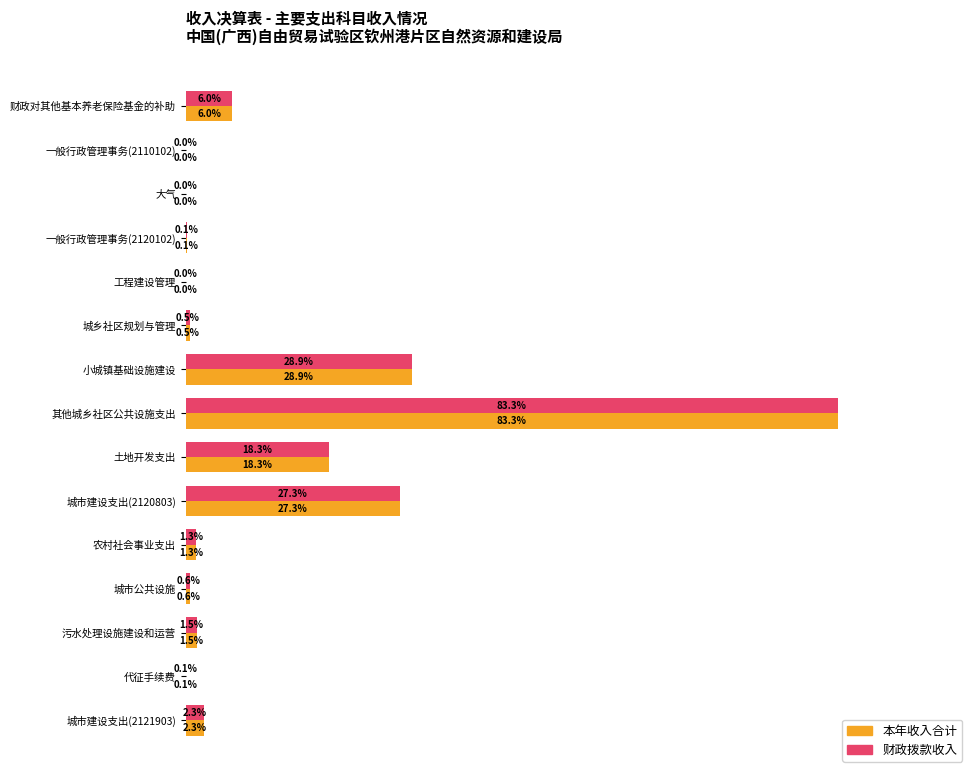

What are all the series names shown in the legend?

本年收入合计, 财政拨款收入